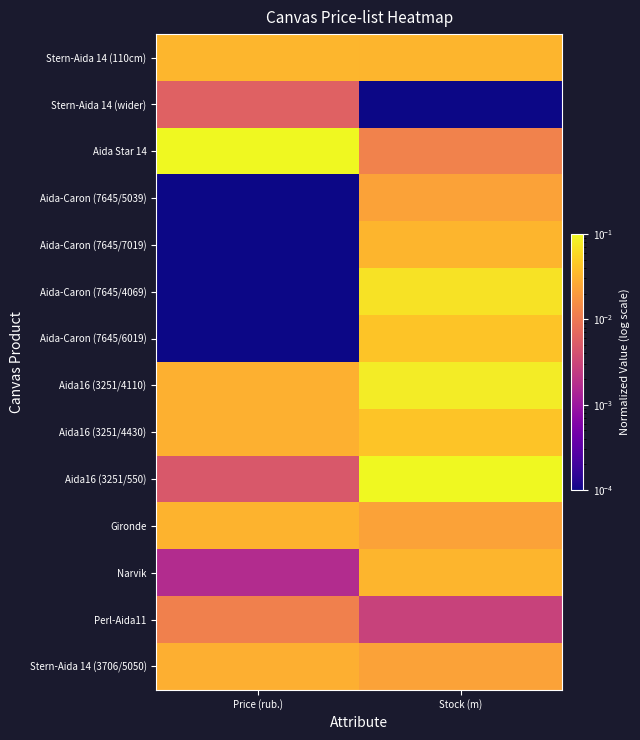

Which category has the lowest value across all series?

Stock (m)